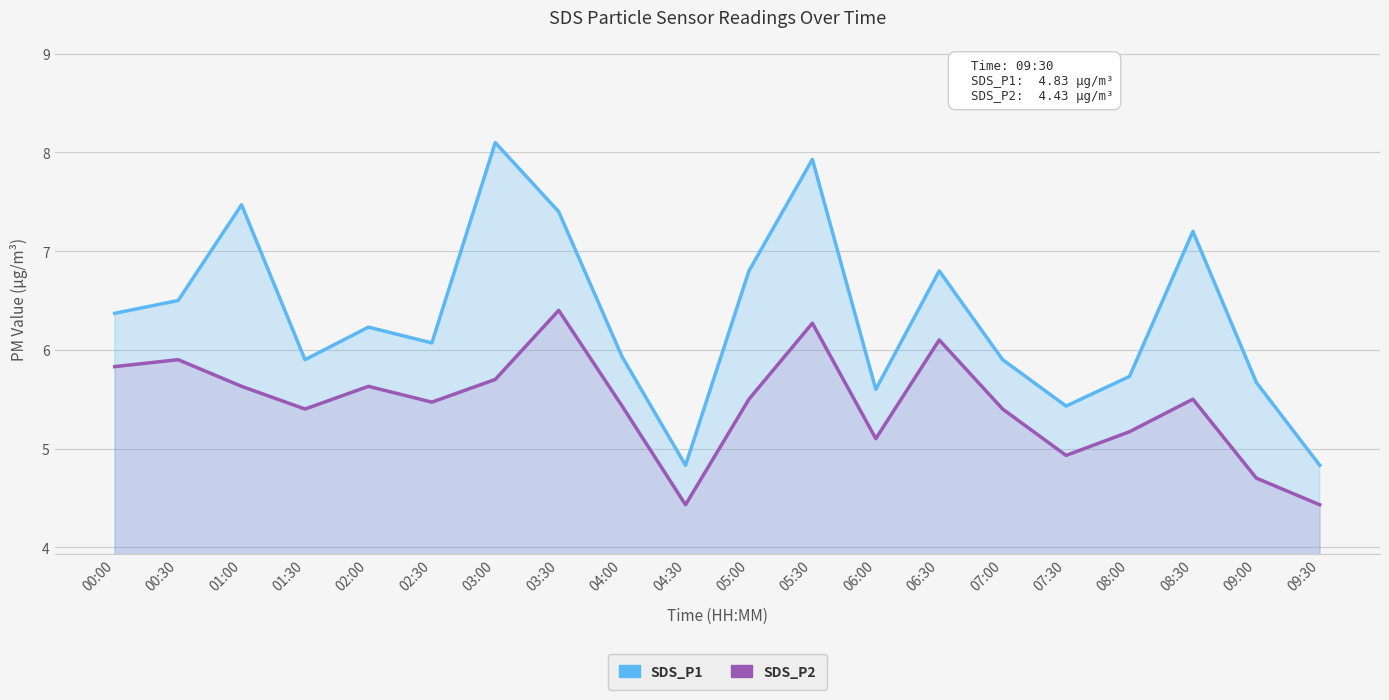

The SDS_P2 series shows 5.1 at 06:00. True or false?

True